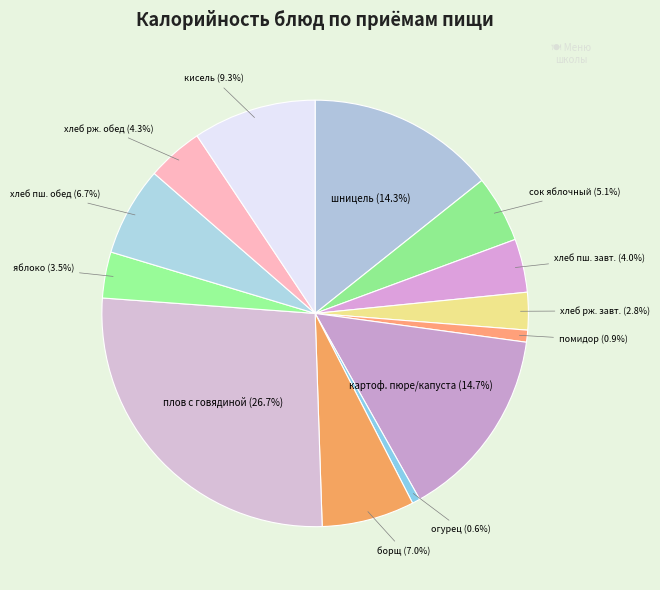

To the nearest percent, what is the average slice percentage?

8%